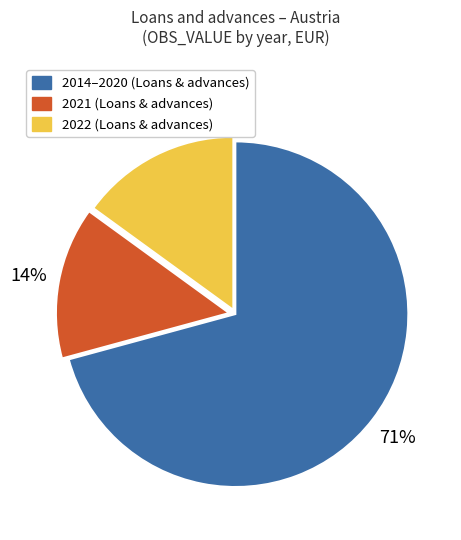

To the nearest percent, what is the average slice percentage?

33%